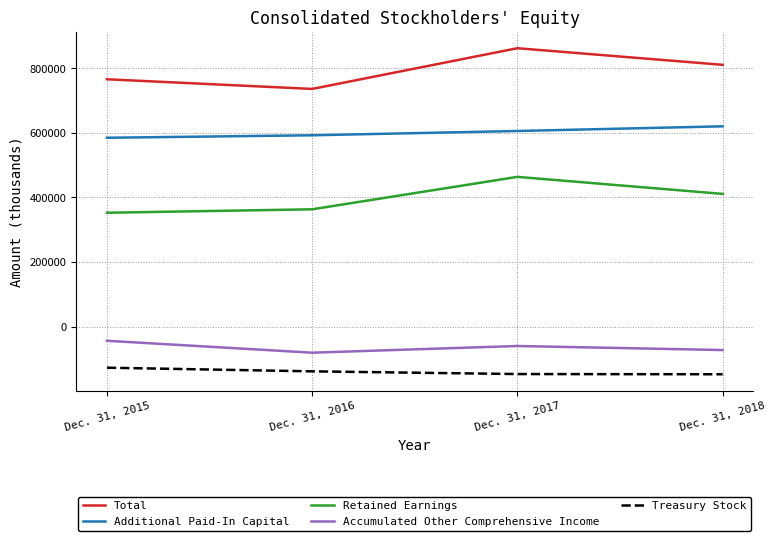

What is the difference between the maximum and second lowest values in the Additional Paid-In Capital series?

27779